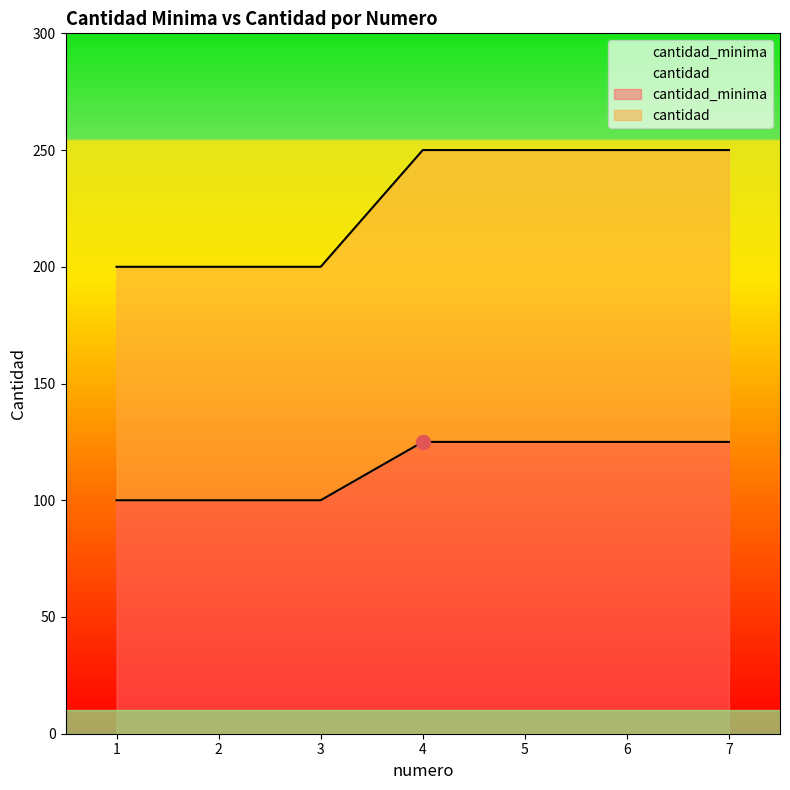

How many lines are shown in the chart?

2